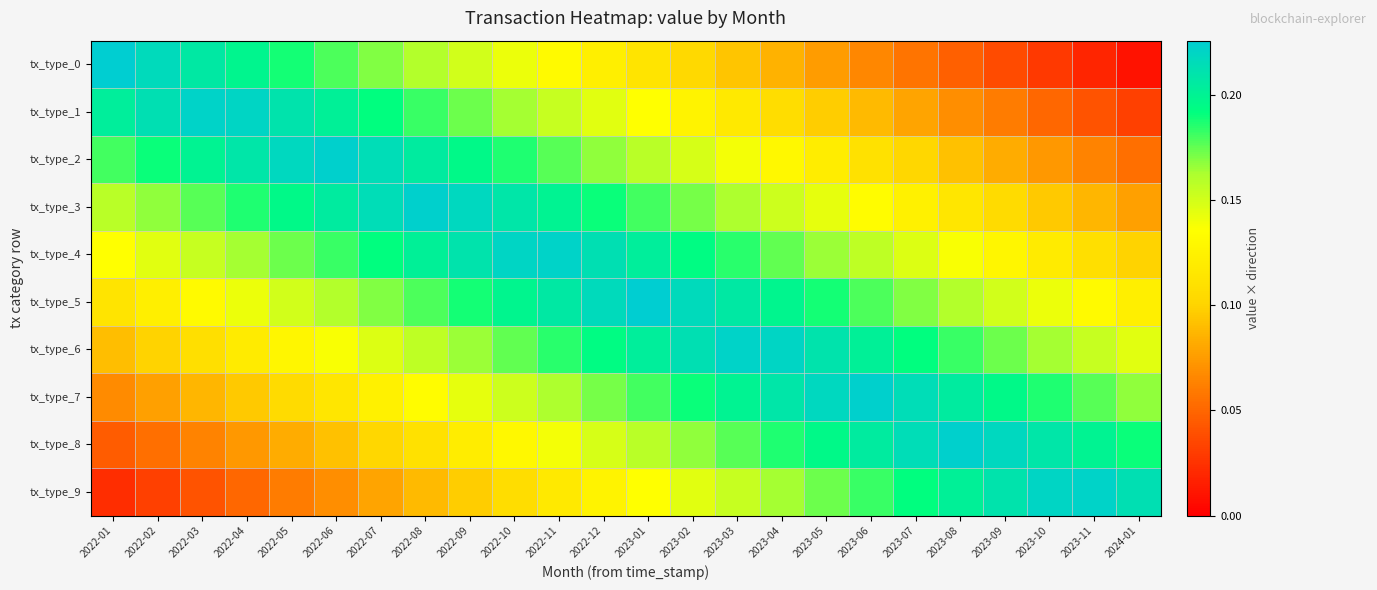

Reading left to right, list all the values displayed in this chart.

tx_type_0: 2022-01=0.2	2022-02=0.2	2022-03=0.2	2022-04=0.2	2022-05=0.2	2022-06=0.2	2022-07=0.2	2022-08=0.2	2022-09=0.2	2022-10=0.1	2022-11=0.1	2022-12=0.1	2023-01=0.1	2023-02=0.1	2023-03=0.1	2023-04=0.1	2023-05=0.1	2023-06=0.1	2023-07=0.1	2023-08=0.0	2023-09=0.0	2023-10=0.0	2023-11=0.0	2024-01=0.0
tx_type_1: 2022-01=0.2	2022-02=0.2	2022-03=0.2	2022-04=0.2	2022-05=0.2	2022-06=0.2	2022-07=0.2	2022-08=0.2	2022-09=0.2	2022-10=0.2	2022-11=0.2	2022-12=0.1	2023-01=0.1	2023-02=0.1	2023-03=0.1	2023-04=0.1	2023-05=0.1	2023-06=0.1	2023-07=0.1	2023-08=0.1	2023-09=0.1	2023-10=0.1	2023-11=0.0	2024-01=0.0
tx_type_2: 2022-01=0.2	2022-02=0.2	2022-03=0.2	2022-04=0.2	2022-05=0.2	2022-06=0.2	2022-07=0.2	2022-08=0.2	2022-09=0.2	2022-10=0.2	2022-11=0.2	2022-12=0.2	2023-01=0.2	2023-02=0.1	2023-03=0.1	2023-04=0.1	2023-05=0.1	2023-06=0.1	2023-07=0.1	2023-08=0.1	2023-09=0.1	2023-10=0.1	2023-11=0.1	2024-01=0.1
tx_type_3: 2022-01=0.2	2022-02=0.2	2022-03=0.2	2022-04=0.2	2022-05=0.2	2022-06=0.2	2022-07=0.2	2022-08=0.2	2022-09=0.2	2022-10=0.2	2022-11=0.2	2022-12=0.2	2023-01=0.2	2023-02=0.2	2023-03=0.2	2023-04=0.2	2023-05=0.1	2023-06=0.1	2023-07=0.1	2023-08=0.1	2023-09=0.1	2023-10=0.1	2023-11=0.1	2024-01=0.1
tx_type_4: 2022-01=0.1	2022-02=0.1	2022-03=0.2	2022-04=0.2	2022-05=0.2	2022-06=0.2	2022-07=0.2	2022-08=0.2	2022-09=0.2	2022-10=0.2	2022-11=0.2	2022-12=0.2	2023-01=0.2	2023-02=0.2	2023-03=0.2	2023-04=0.2	2023-05=0.2	2023-06=0.2	2023-07=0.1	2023-08=0.1	2023-09=0.1	2023-10=0.1	2023-11=0.1	2024-01=0.1
tx_type_5: 2022-01=0.1	2022-02=0.1	2022-03=0.1	2022-04=0.1	2022-05=0.2	2022-06=0.2	2022-07=0.2	2022-08=0.2	2022-09=0.2	2022-10=0.2	2022-11=0.2	2022-12=0.2	2023-01=0.2	2023-02=0.2	2023-03=0.2	2023-04=0.2	2023-05=0.2	2023-06=0.2	2023-07=0.2	2023-08=0.2	2023-09=0.2	2023-10=0.1	2023-11=0.1	2024-01=0.1
tx_type_6: 2022-01=0.1	2022-02=0.1	2022-03=0.1	2022-04=0.1	2022-05=0.1	2022-06=0.1	2022-07=0.1	2022-08=0.2	2022-09=0.2	2022-10=0.2	2022-11=0.2	2022-12=0.2	2023-01=0.2	2023-02=0.2	2023-03=0.2	2023-04=0.2	2023-05=0.2	2023-06=0.2	2023-07=0.2	2023-08=0.2	2023-09=0.2	2023-10=0.2	2023-11=0.2	2024-01=0.1
tx_type_7: 2022-01=0.1	2022-02=0.1	2022-03=0.1	2022-04=0.1	2022-05=0.1	2022-06=0.1	2022-07=0.1	2022-08=0.1	2022-09=0.1	2022-10=0.2	2022-11=0.2	2022-12=0.2	2023-01=0.2	2023-02=0.2	2023-03=0.2	2023-04=0.2	2023-05=0.2	2023-06=0.2	2023-07=0.2	2023-08=0.2	2023-09=0.2	2023-10=0.2	2023-11=0.2	2024-01=0.2
tx_type_8: 2022-01=0.0	2022-02=0.1	2022-03=0.1	2022-04=0.1	2022-05=0.1	2022-06=0.1	2022-07=0.1	2022-08=0.1	2022-09=0.1	2022-10=0.1	2022-11=0.1	2022-12=0.1	2023-01=0.2	2023-02=0.2	2023-03=0.2	2023-04=0.2	2023-05=0.2	2023-06=0.2	2023-07=0.2	2023-08=0.2	2023-09=0.2	2023-10=0.2	2023-11=0.2	2024-01=0.2
tx_type_9: 2022-01=0.0	2022-02=0.0	2022-03=0.0	2022-04=0.1	2022-05=0.1	2022-06=0.1	2022-07=0.1	2022-08=0.1	2022-09=0.1	2022-10=0.1	2022-11=0.1	2022-12=0.1	2023-01=0.1	2023-02=0.1	2023-03=0.2	2023-04=0.2	2023-05=0.2	2023-06=0.2	2023-07=0.2	2023-08=0.2	2023-09=0.2	2023-10=0.2	2023-11=0.2	2024-01=0.2